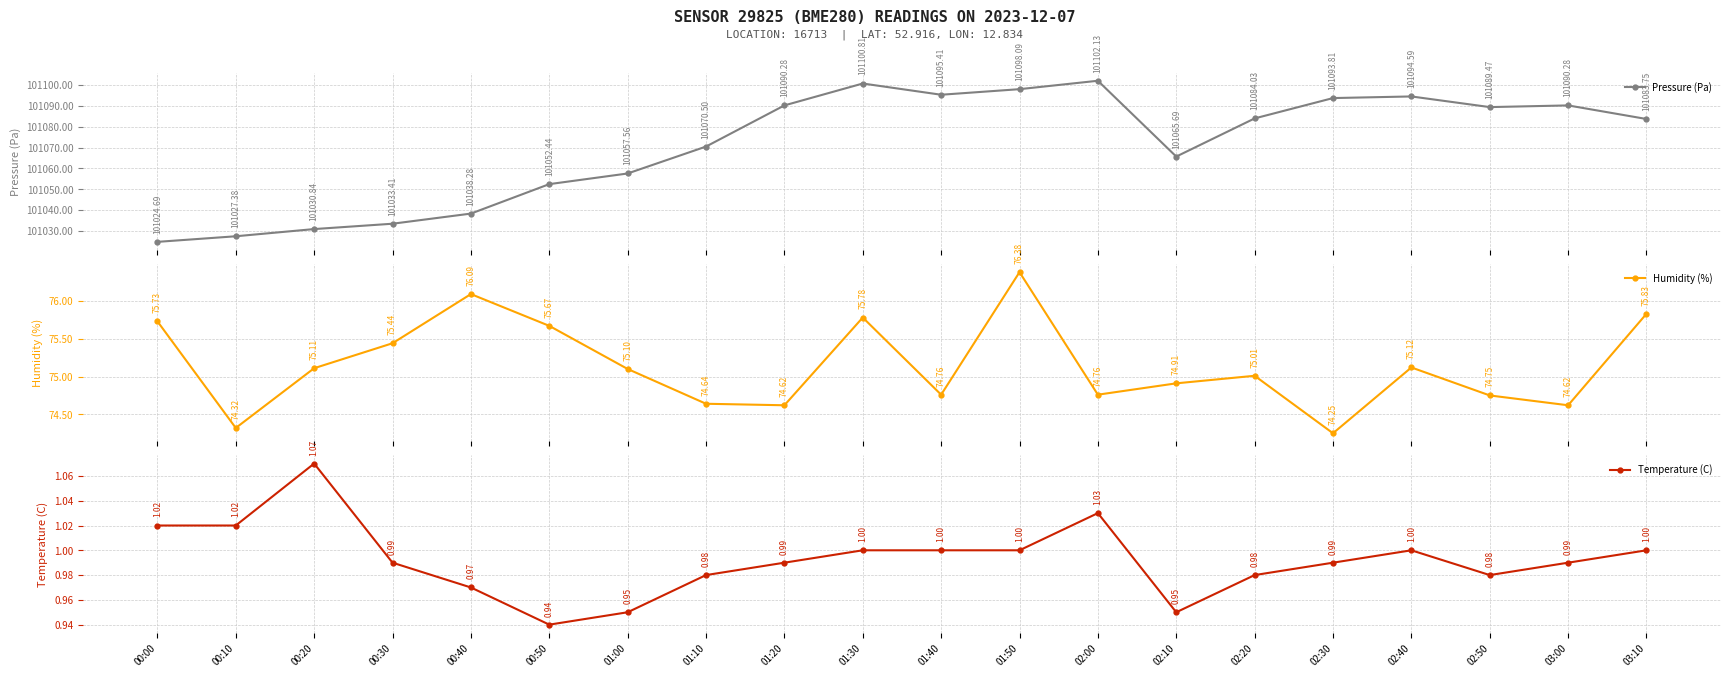

Which series has the largest range (max minus min)?

Pressure (Pa)